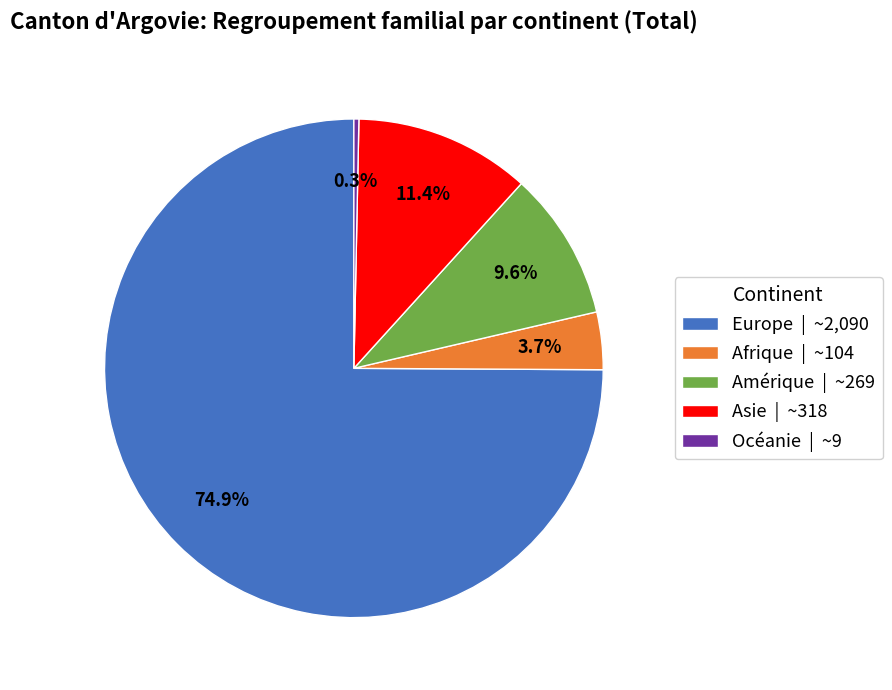

Is the sum of Amérique | ~269 and Océanie | ~9 greater than half?

No